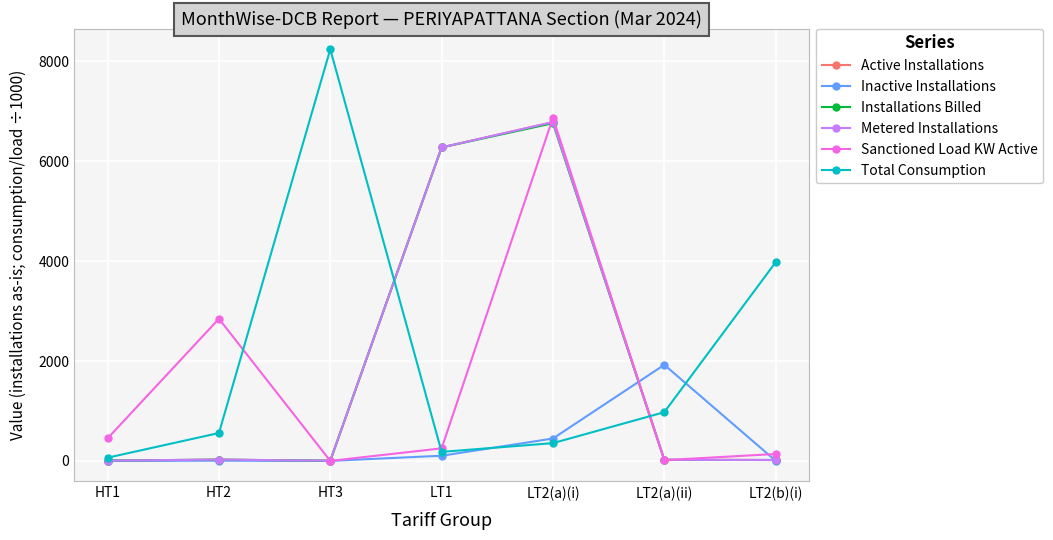

At how many categories does at least one series exceed 962?

6